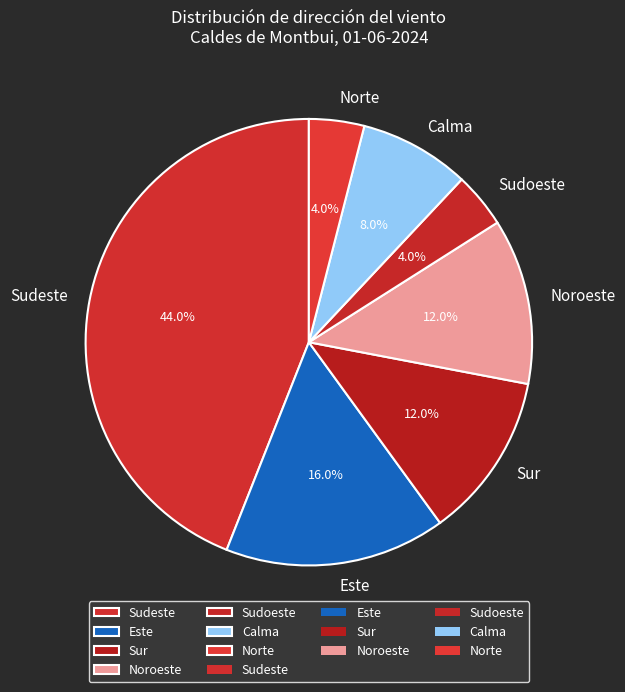

How many segments does this pie chart have?

7